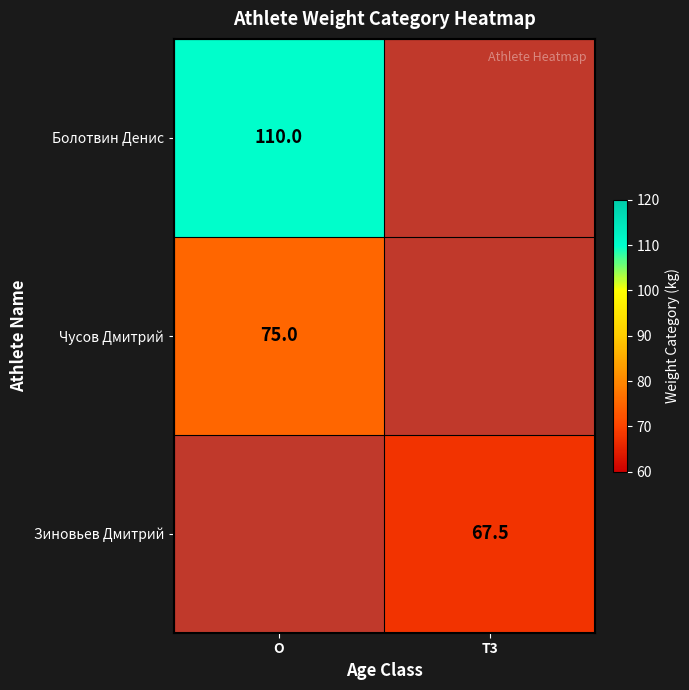

At how many categories does at least one series exceed 75?

1